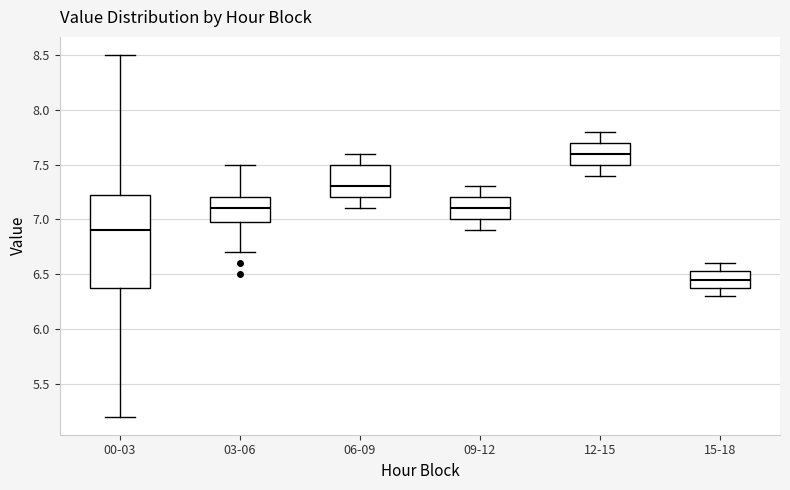

Which box's median line is the highest?

12-15